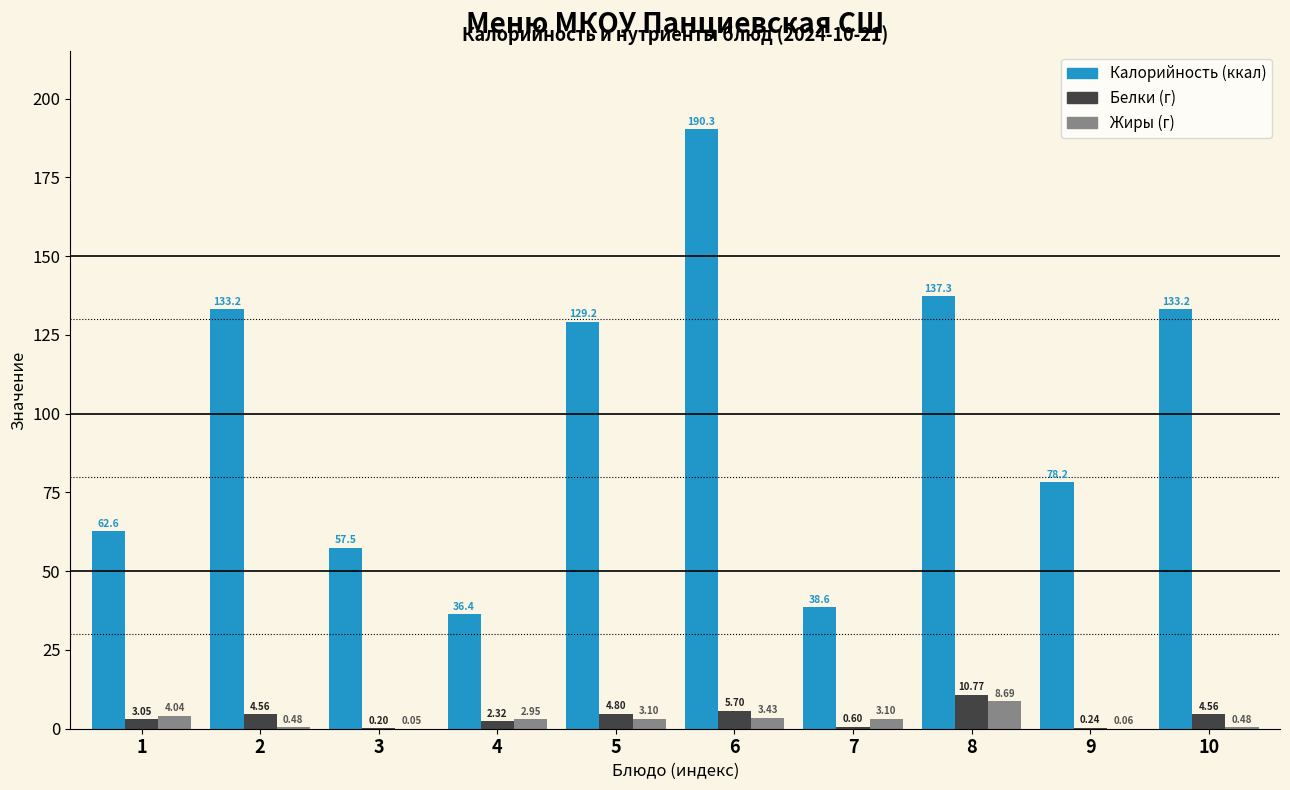

What is the total value across all series at 4?

41.7